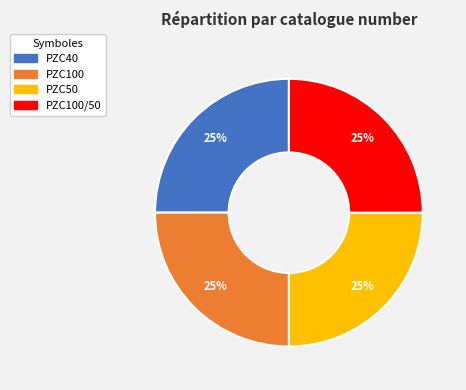

Is there any slice that represents more than half of the pie?

No